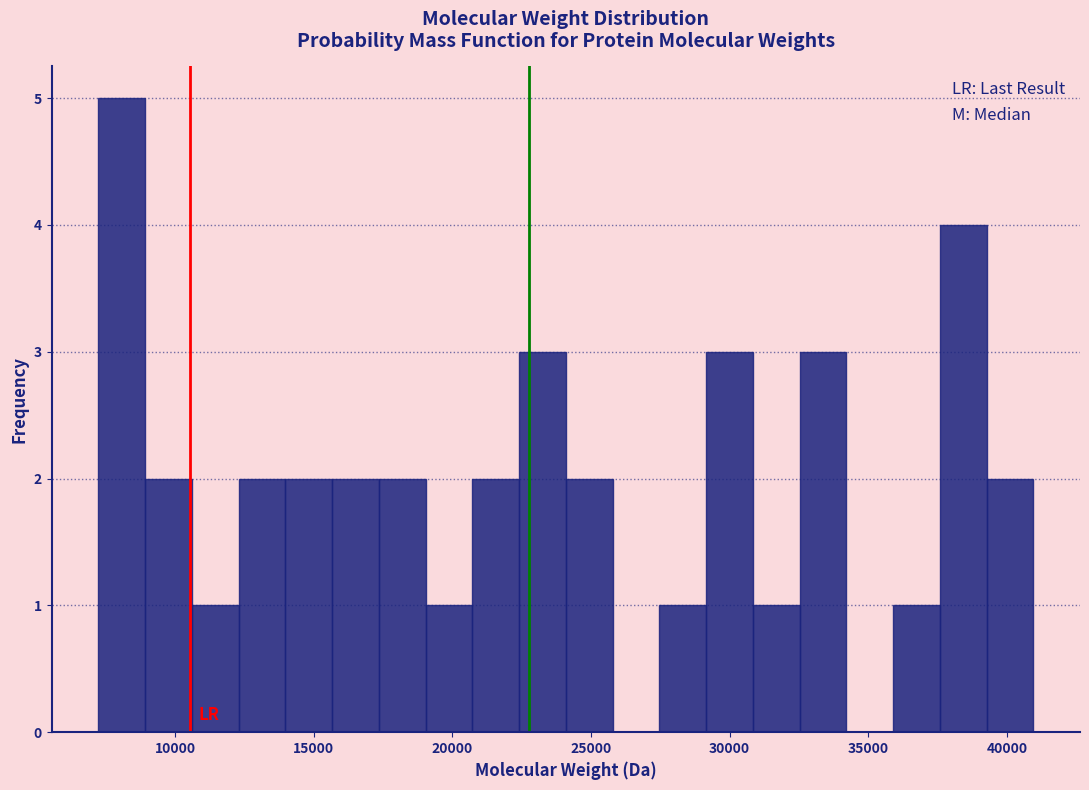

Read against the x-axis, roughly where is the centre of the tallest bar?

8000